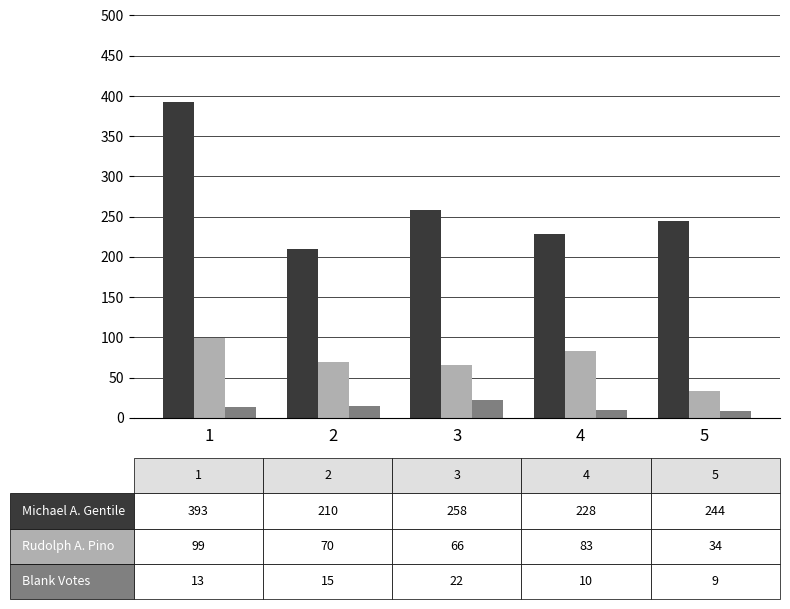

What is the difference between the highest and lowest values at 3?

236